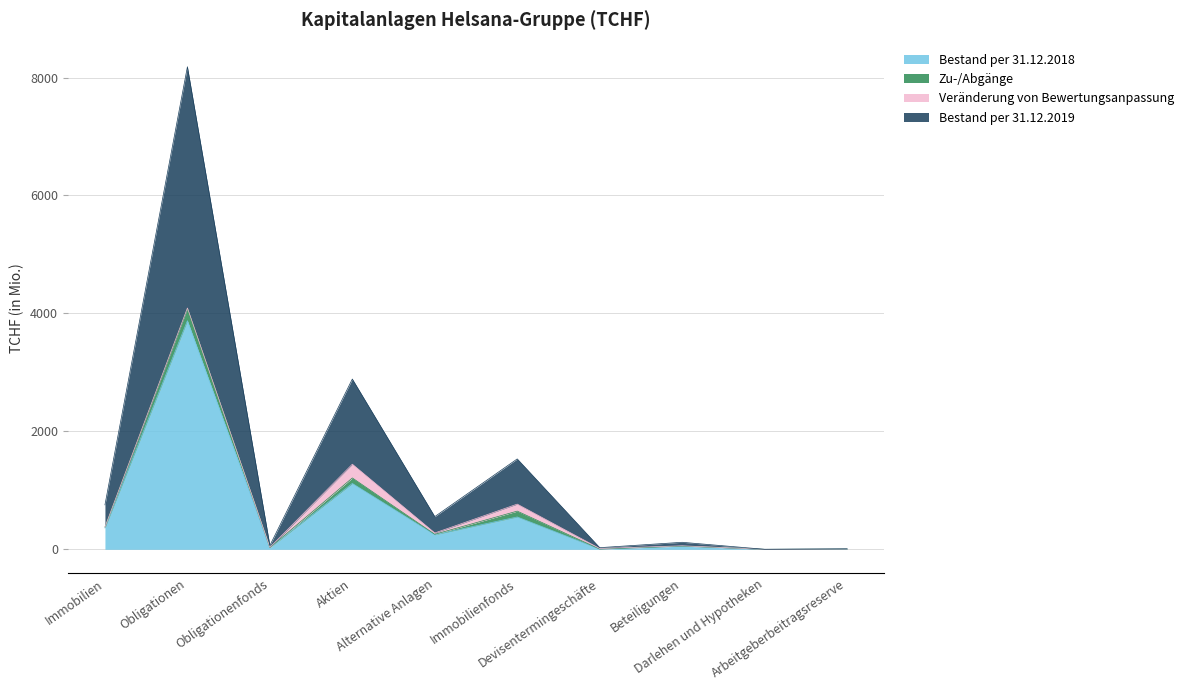

What are all the series names shown in the legend?

Bestand per 31.12.2018, Zu-/Abgänge, Veränderung von Bewertungsanpassung, Bestand per 31.12.2019